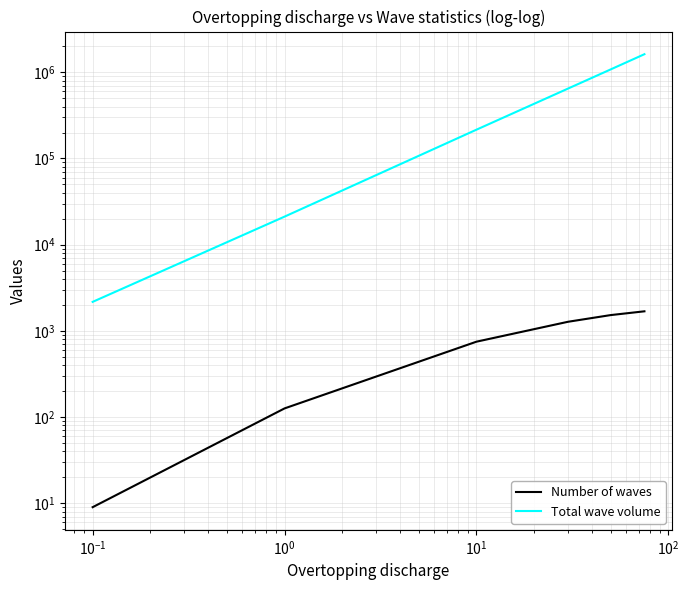

How many values in the Number of waves series are below 1275?

3